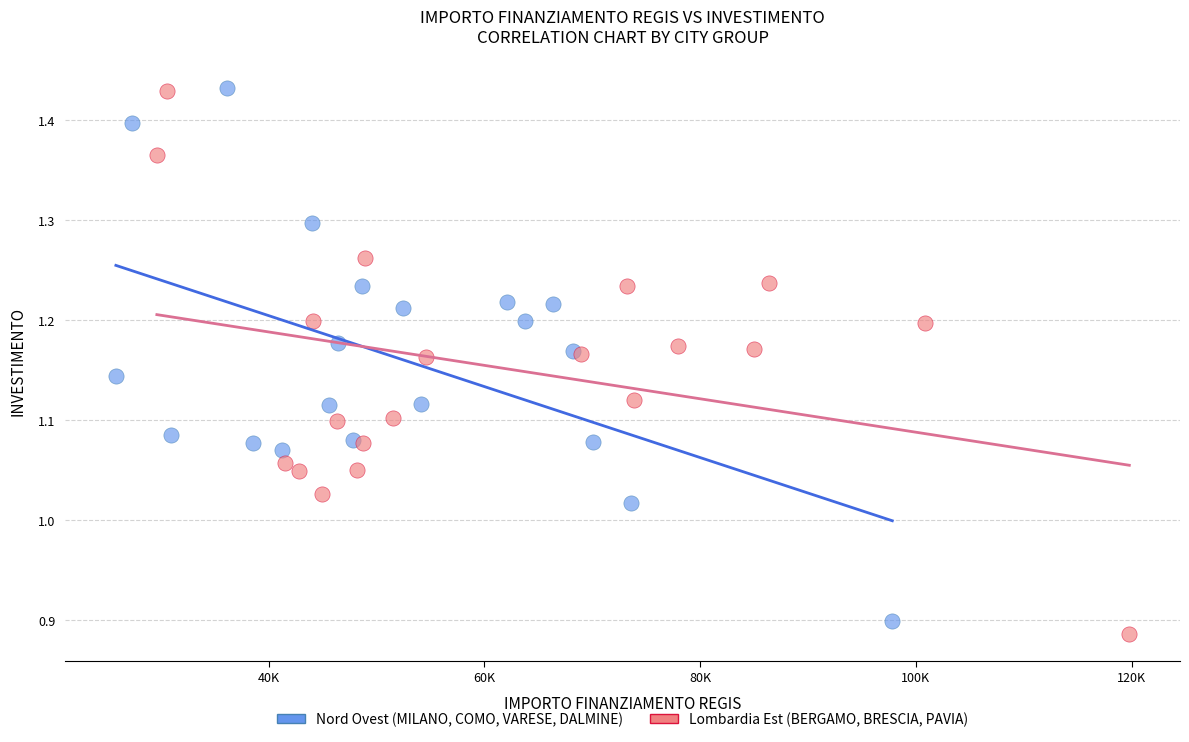

What are all the series names shown in the legend?

Nord Ovest (MILANO, COMO, VARESE, DALMINE), Lombardia Est (BERGAMO, BRESCIA, PAVIA)